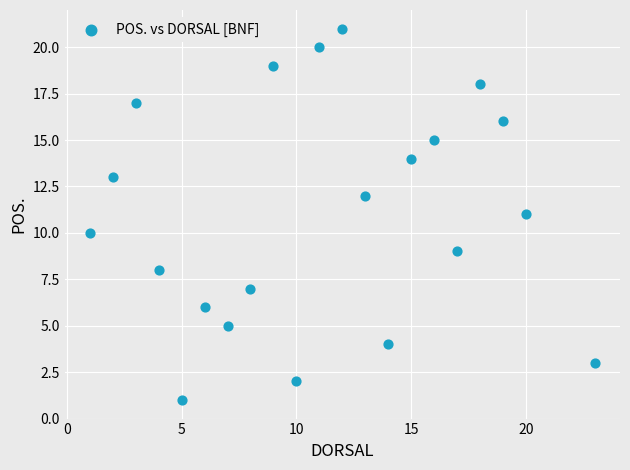

What is the range of X values (max minus min)?

22